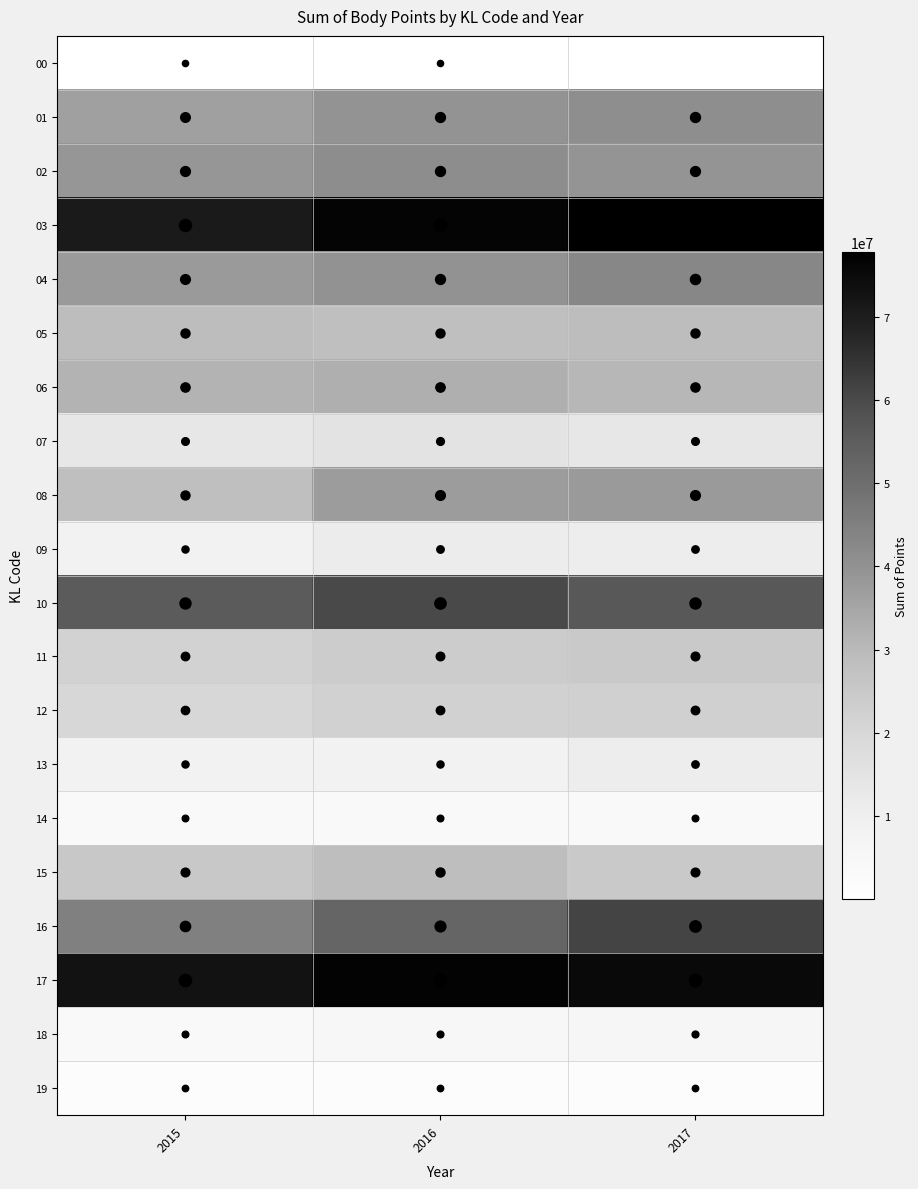

What is the sum of all 08 values?

103617067.0